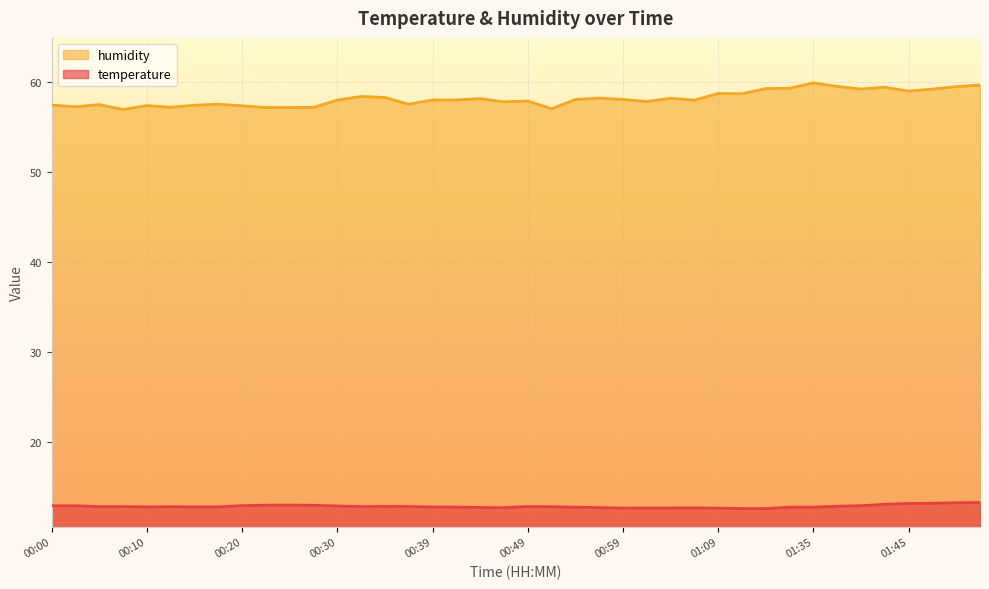

Reading right to left, transcribe all the data shown in this chart.

temperature: 01:52=13.2	01:49=13.2	01:47=13.1	01:45=13.1	01:42=13.0	01:40=12.9	01:37=12.8	01:35=12.7	01:32=12.7	01:14=12.6	01:11=12.6	01:09=12.6	01:06=12.6	01:04=12.6	01:01=12.6	00:59=12.6	00:56=12.7	00:54=12.7	00:52=12.8	00:49=12.8	00:47=12.7	00:44=12.7	00:42=12.7	00:39=12.7	00:37=12.8	00:35=12.8	00:32=12.8	00:30=12.8	00:27=12.9	00:25=12.9	00:22=12.9	00:20=12.9	00:18=12.7	00:15=12.7	00:13=12.8	00:10=12.7	00:08=12.8	00:05=12.8	00:03=12.9	00:00=12.9
humidity: 01:52=59.6	01:49=59.5	01:47=59.2	01:45=59.0	01:42=59.4	01:40=59.2	01:37=59.5	01:35=59.9	01:32=59.3	01:14=59.2	01:11=58.7	01:09=58.7	01:06=58.0	01:04=58.2	01:01=57.8	00:59=58.0	00:56=58.2	00:54=58.0	00:52=57.0	00:49=57.9	00:47=57.8	00:44=58.1	00:42=58.0	00:39=58.0	00:37=57.5	00:35=58.2	00:32=58.4	00:30=58.0	00:27=57.1	00:25=57.1	00:22=57.1	00:20=57.3	00:18=57.5	00:15=57.4	00:13=57.2	00:10=57.4	00:08=56.9	00:05=57.5	00:03=57.2	00:00=57.4